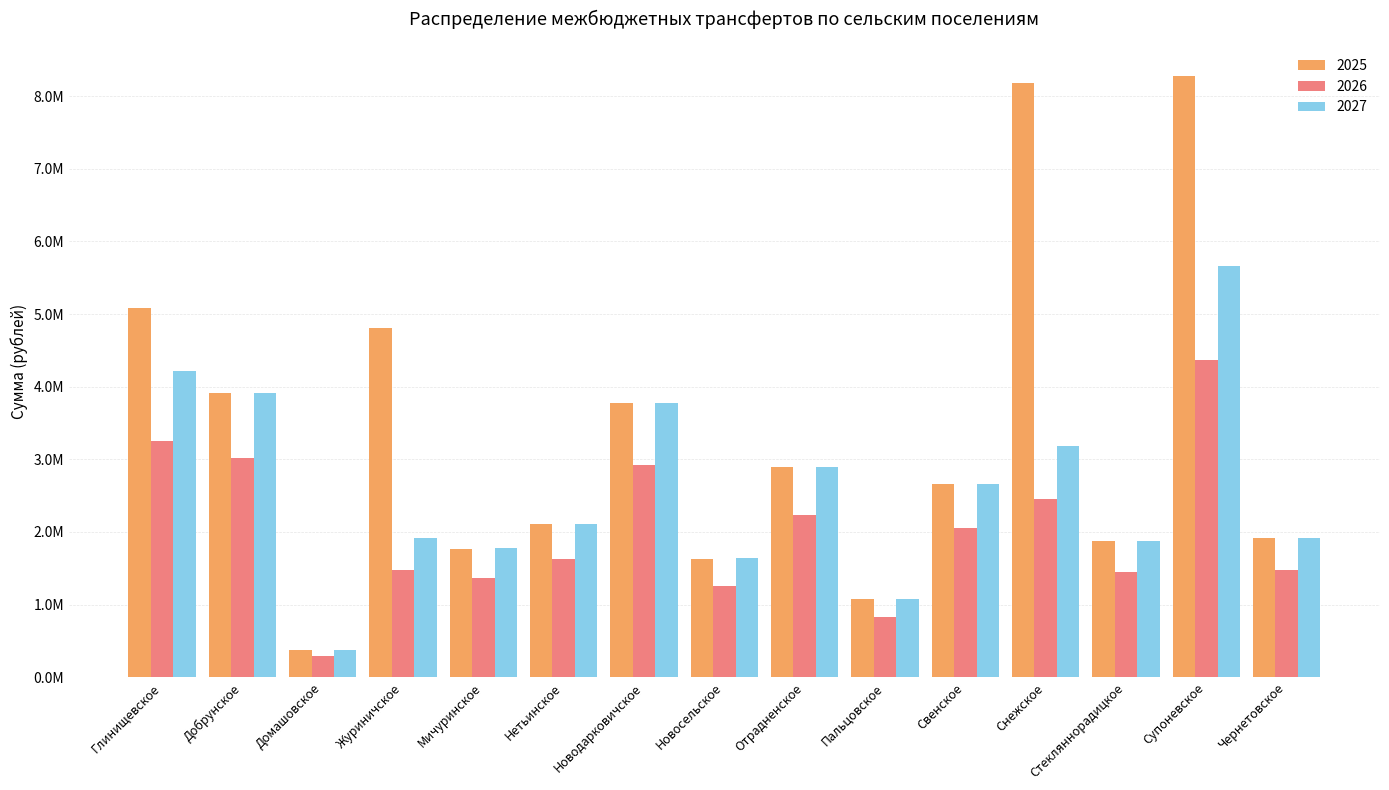

Rank the series at Домашовское from lowest to highest value.

2026, 2025, 2027